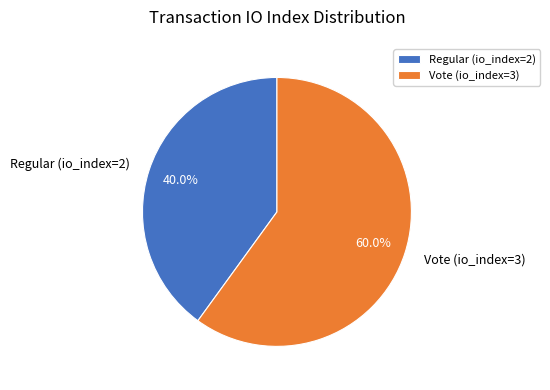

Is it true that Vote (io_index=3) is 75% of the pie?

False